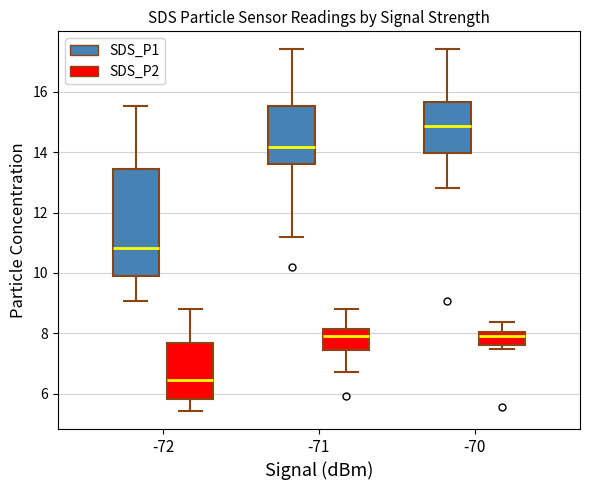

Reading left to right, read every box against the y-axis: the position of its median line, the range the box covers, and the ends of its whiskers. The values are not printed on the chart, so give them approximately, as read against the axis.

-72 (SDS_P1): median 10.8, box 10.0 to 13.4, whiskers 9.0 to 15.6
-72 (SDS_P2): median 6.4, box 5.8 to 7.6, whiskers 5.4 to 8.8
-71 (SDS_P1): median 14.2, box 13.6 to 15.6, whiskers 11.2 to 17.4
-71 (SDS_P2): median 8.0, box 7.4 to 8.2, whiskers 6.8 to 8.8
-70 (SDS_P1): median 14.8, box 14.0 to 15.6, whiskers 12.8 to 17.4
-70 (SDS_P2): median 8.0 (inside the box), box 7.6 to 8.0, whiskers 7.4 to 8.4